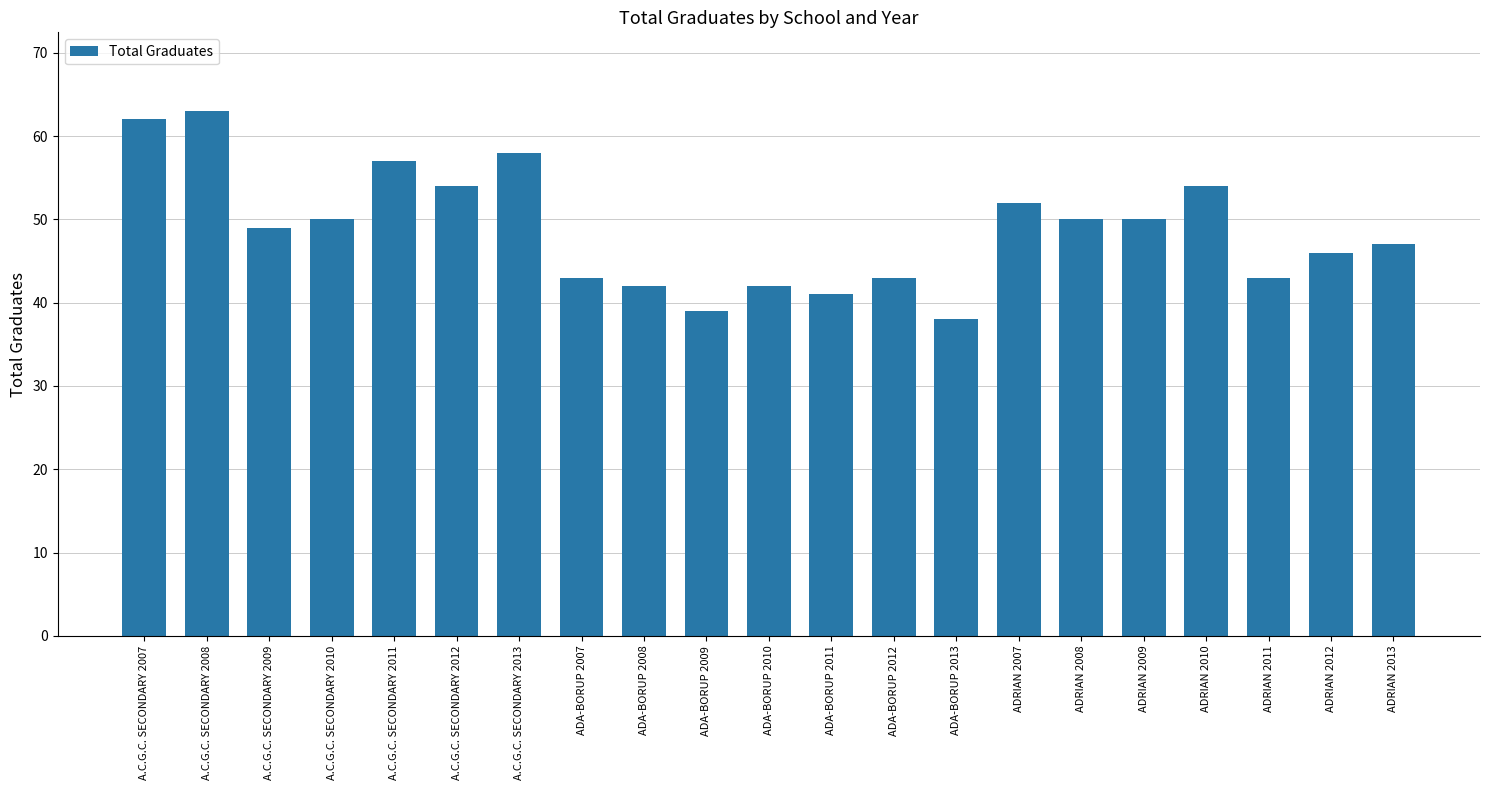

How many bars are there in total?

21